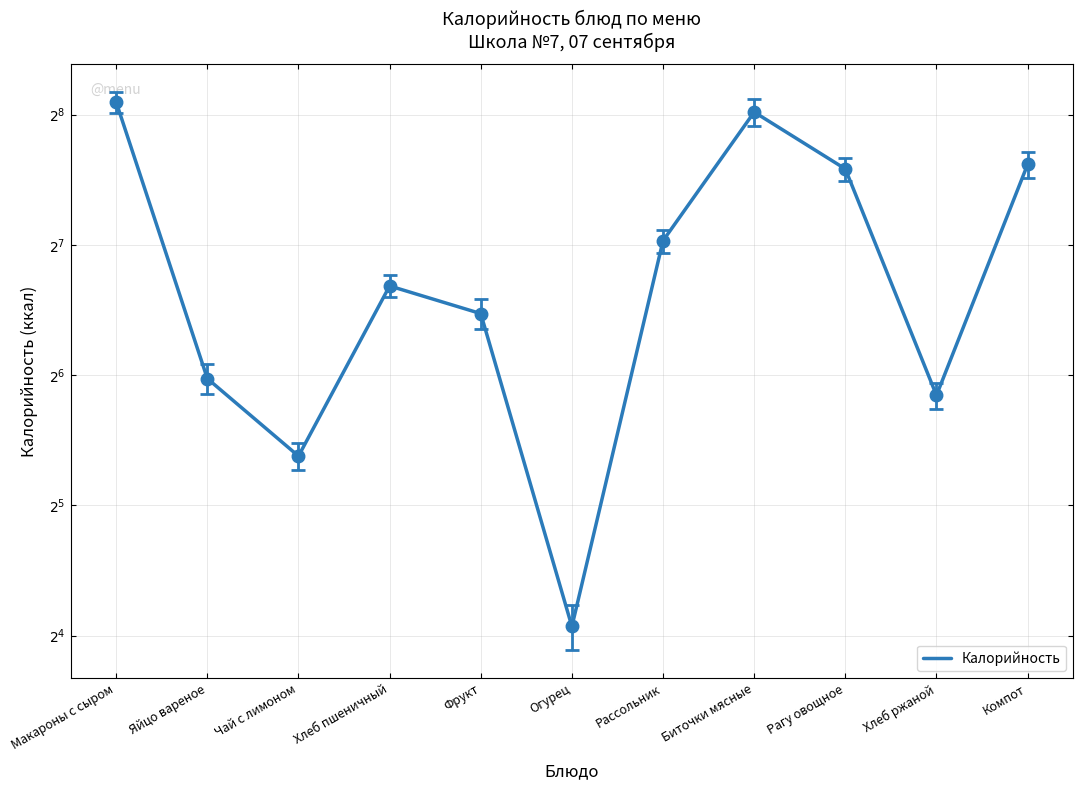

What is the value of the 3rd point from the left?

41.6